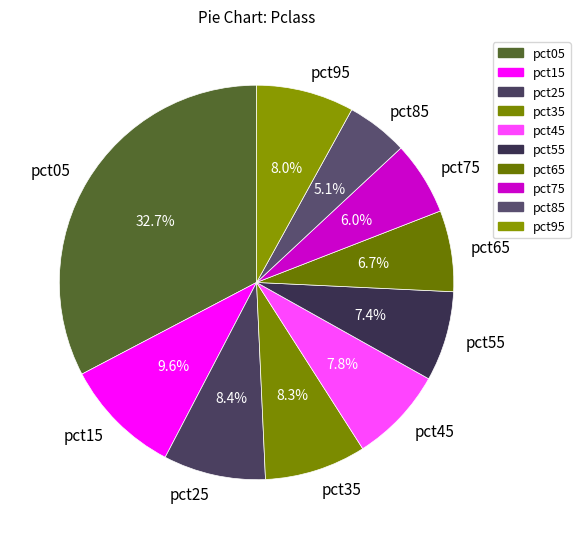

Is pct85 the majority of the pie?

No